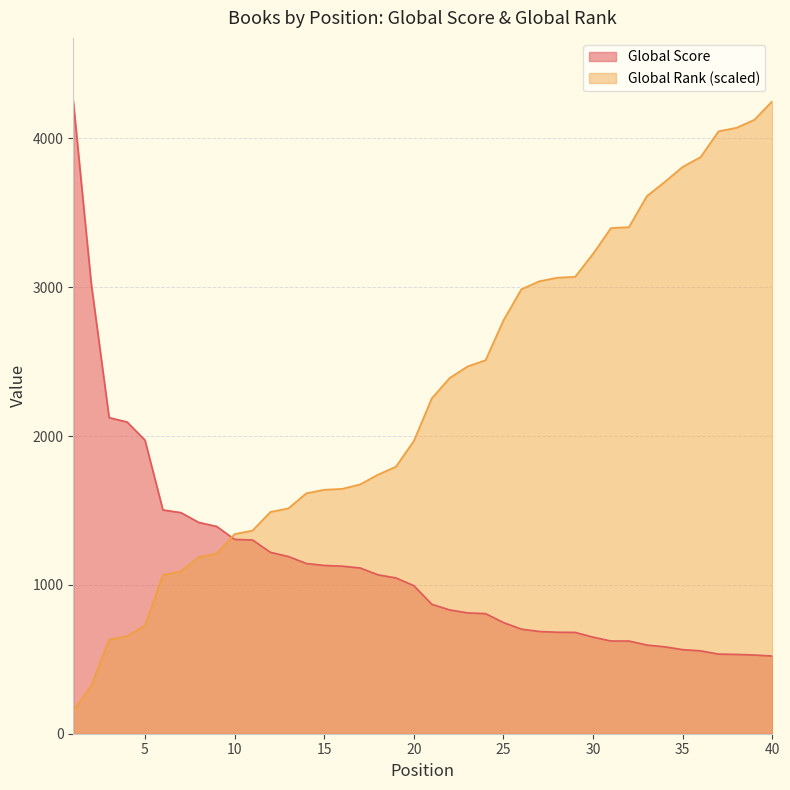

Reading left to right, list all the values displayed in this chart.

Global Score: 4251.0	3027.0	2124.0	2095.0	1973.0	1504.0	1486.0	1420.0	1393.0	1306.0	1302.0	1219.0	1191.0	1144.0	1131.0	1126.0	1114.0	1068.0	1047.0	995.0	870.0	832.0	812.0	807.0	747.0	703.0	687.0	682.0	681.0	649.0	623.0	623.0	596.0	584.0	565.0	557.0	535.0	533.0	529.0	522.0
Global Rank: 155.0	322.0	632.0	655.8	727.4	1067.2	1091.1	1186.5	1210.3	1341.5	1365.3	1490.5	1514.4	1615.7	1639.6	1645.5	1675.4	1740.9	1794.6	1967.5	2253.7	2390.8	2468.3	2510.1	2778.4	2987.0	3040.7	3064.5	3070.5	3225.5	3398.4	3404.4	3613.1	3708.4	3809.8	3875.4	4048.3	4072.1	4125.8	4251.0